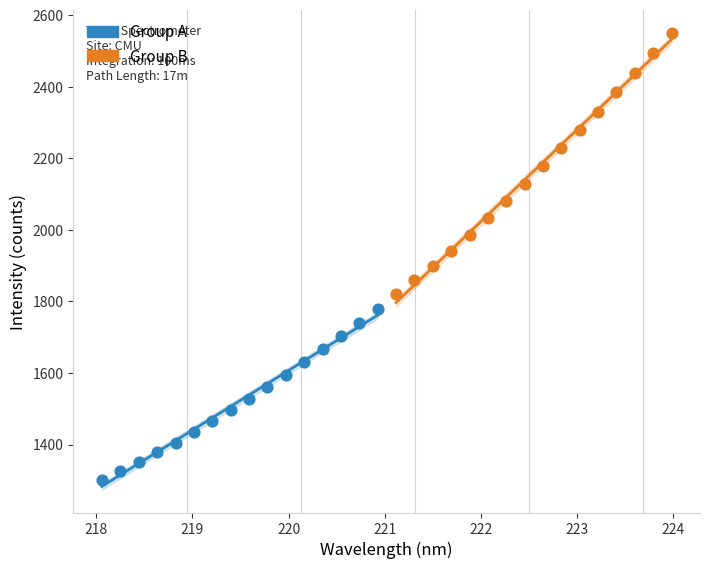

Which series has the largest Y range (max minus min)?

Group B